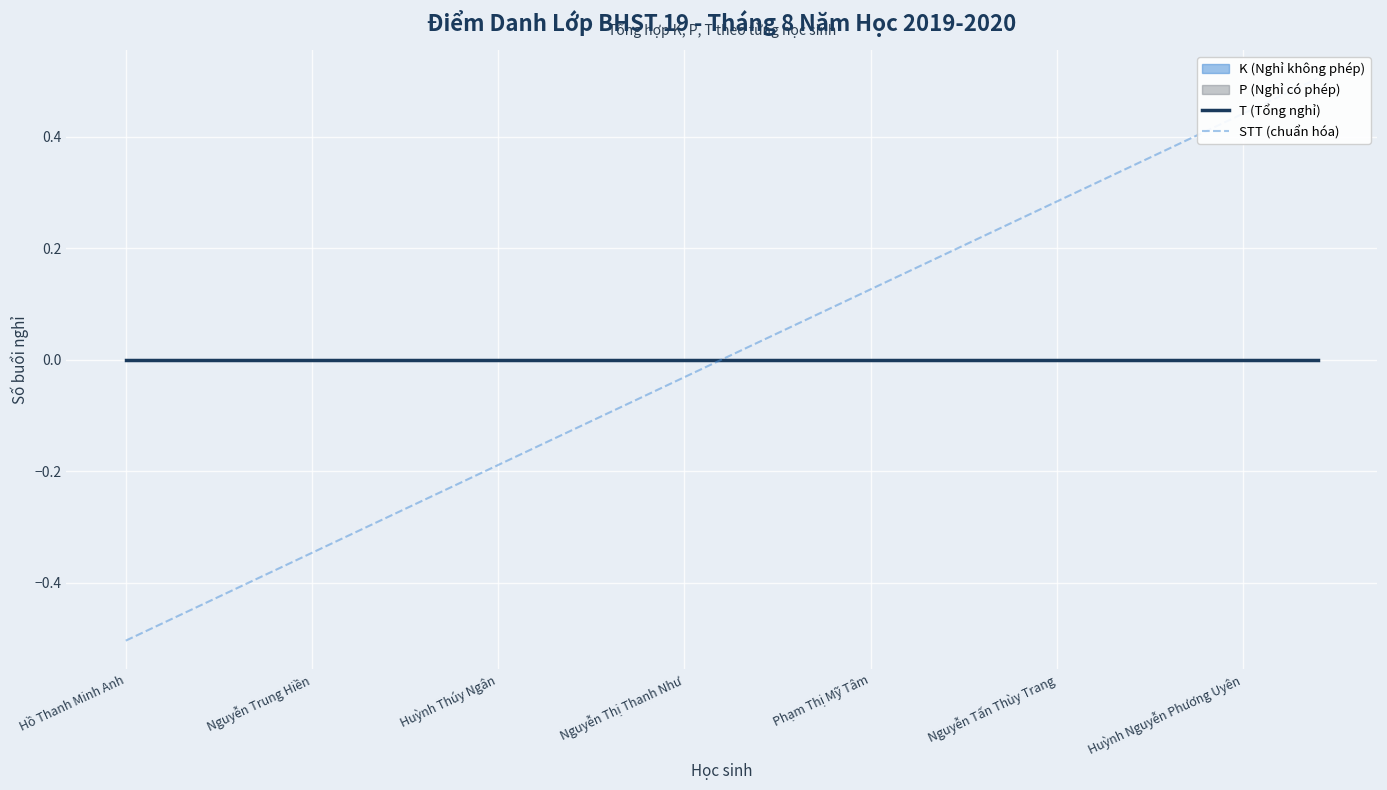

Reading left to right, transcribe all the data shown in this chart.

T (Tổng nghỉ): 0.0	0.0	0.0	0.0	0.0	0.0	0.0	0.0	0.0	0.0	0.0	0.0	0.0	0.0	0.0	0.0	0.0	0.0	0.0	0.0	0.0	0.0	0.0	0.0	0.0	0.0	0.0	0.0	0.0	0.0	0.0	0.0	0.0
STT (chuẩn hóa): -0.5	-0.5	-0.4	-0.4	-0.4	-0.3	-0.3	-0.3	-0.3	-0.2	-0.2	-0.2	-0.1	-0.1	-0.1	-0.0	0.0	0.0	0.1	0.1	0.1	0.2	0.2	0.2	0.3	0.3	0.3	0.3	0.4	0.4	0.4	0.5	0.5